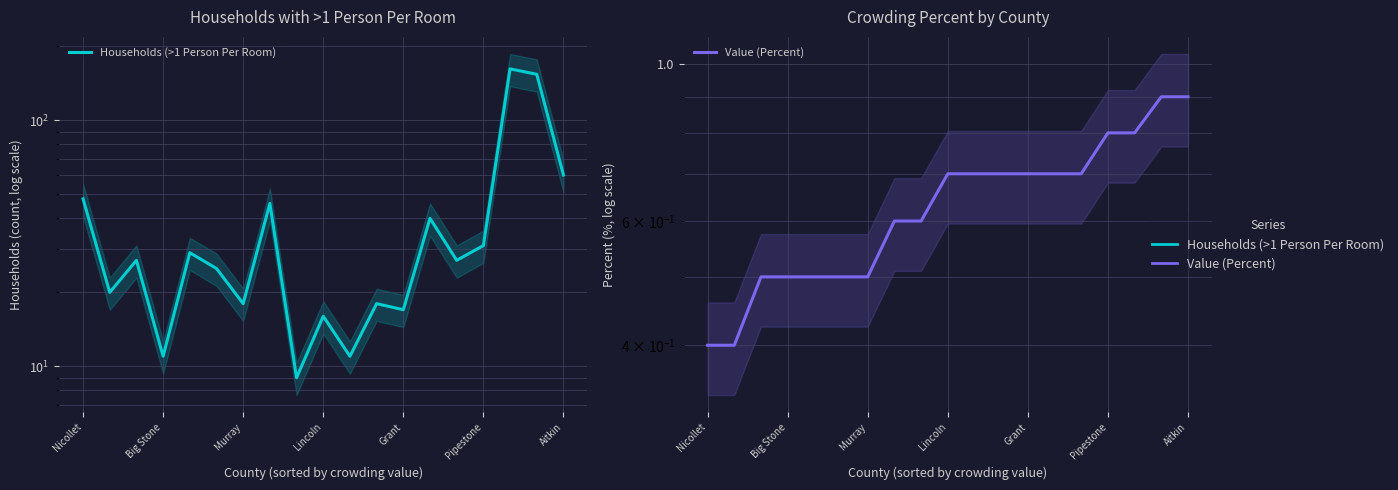

What position from the left is Grant?

13